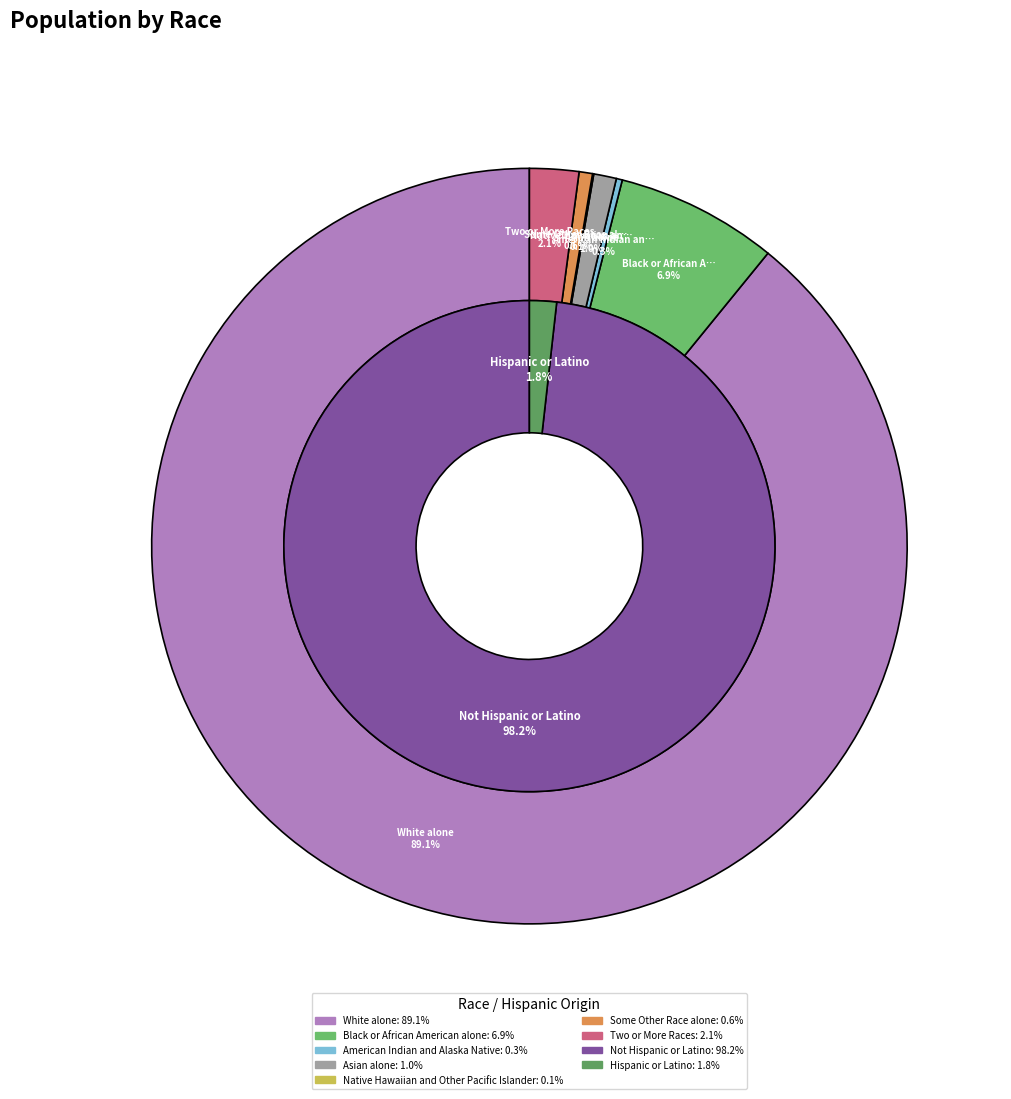

Count the number of slices in the pie.

7